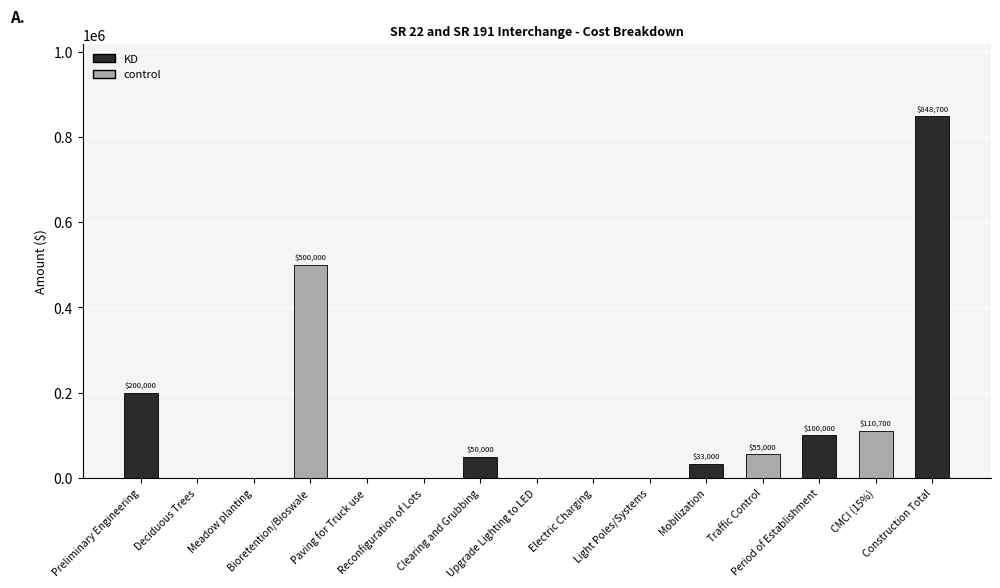

The chart shows a value of 96856 at Traffic Control. True or false?

False